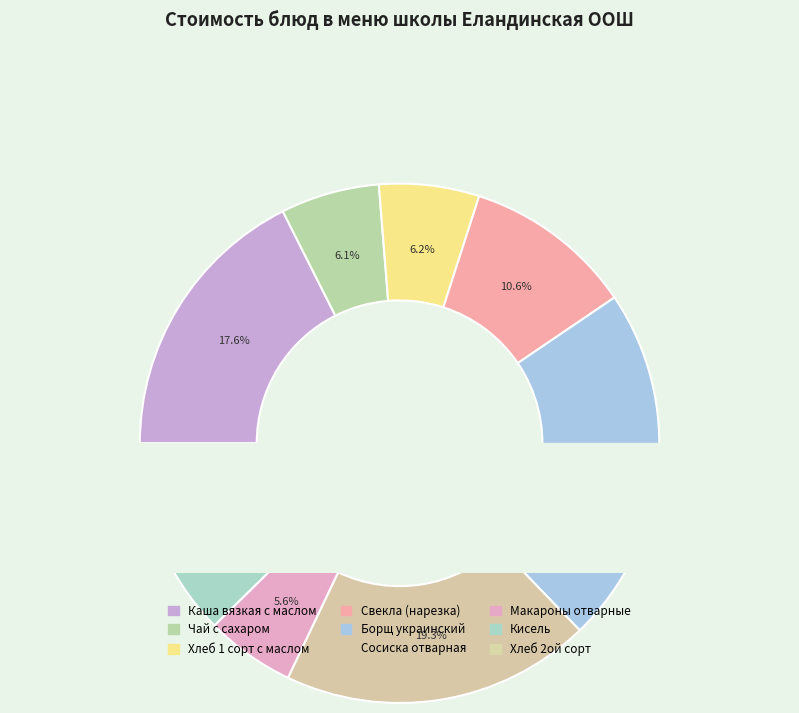

What is the change in value from Чай с сахаром to Борщ украинский?

+13.4